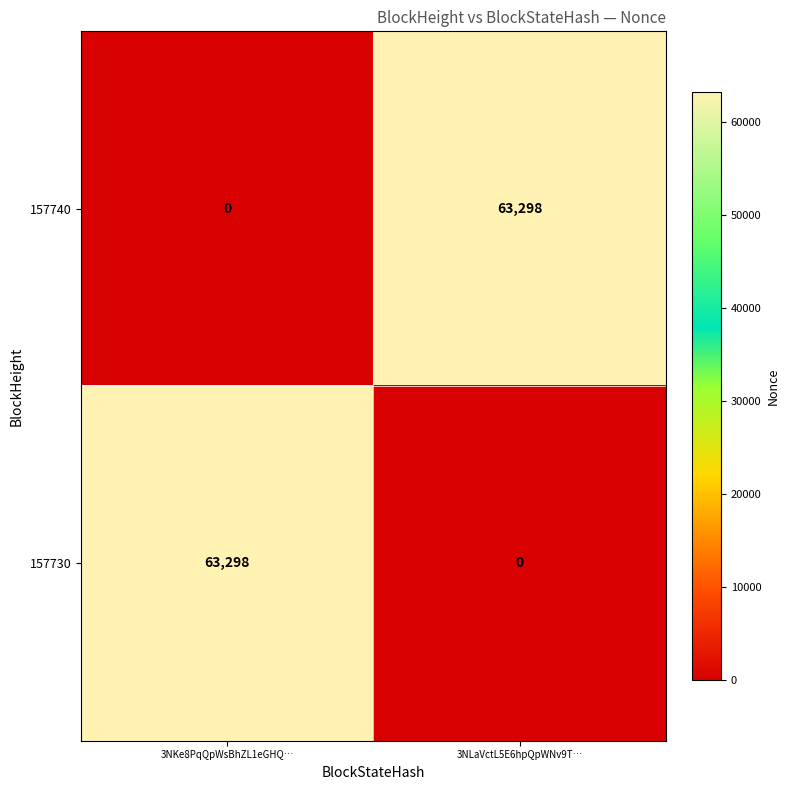

What is the highest value of the 157730 series?

63298